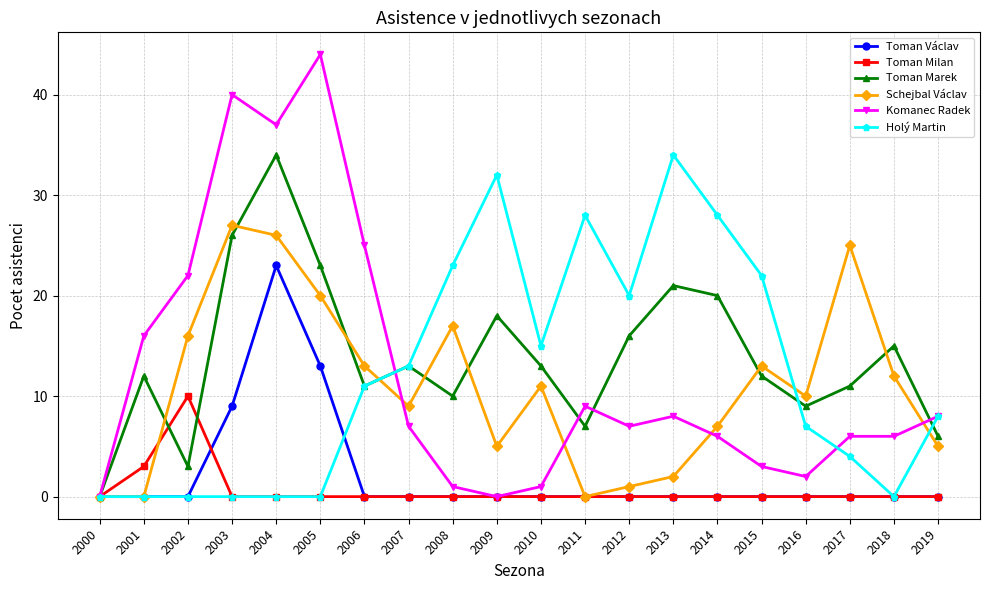

Which series has the largest total across all categories?

Toman Marek